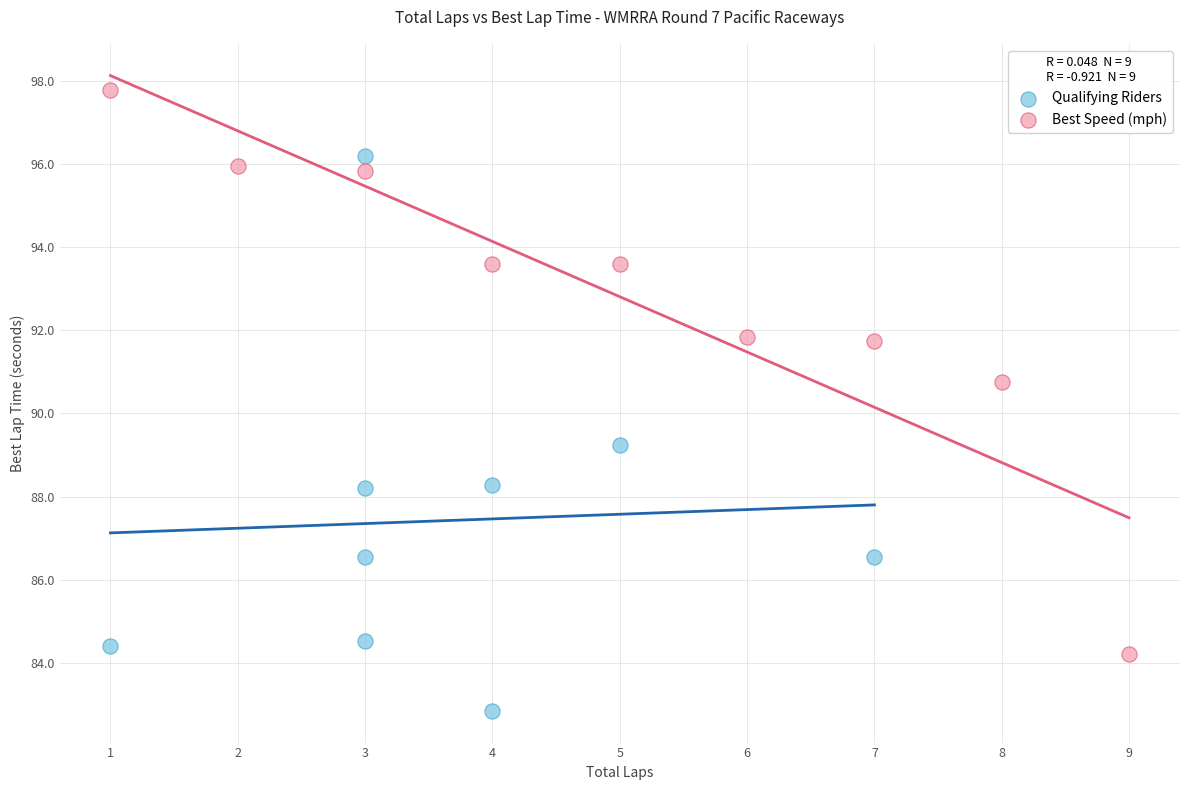

Which series reaches the maximum Y coordinate?

Best Speed (mph)